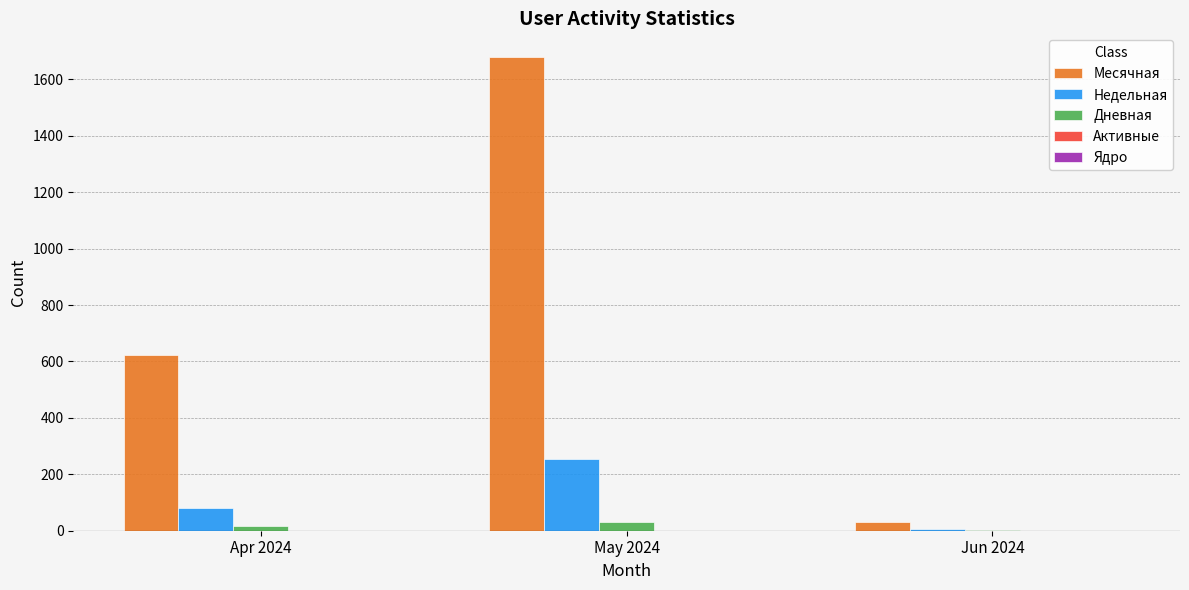

Are the bars grouped side by side (vs. stacked)?

Yes